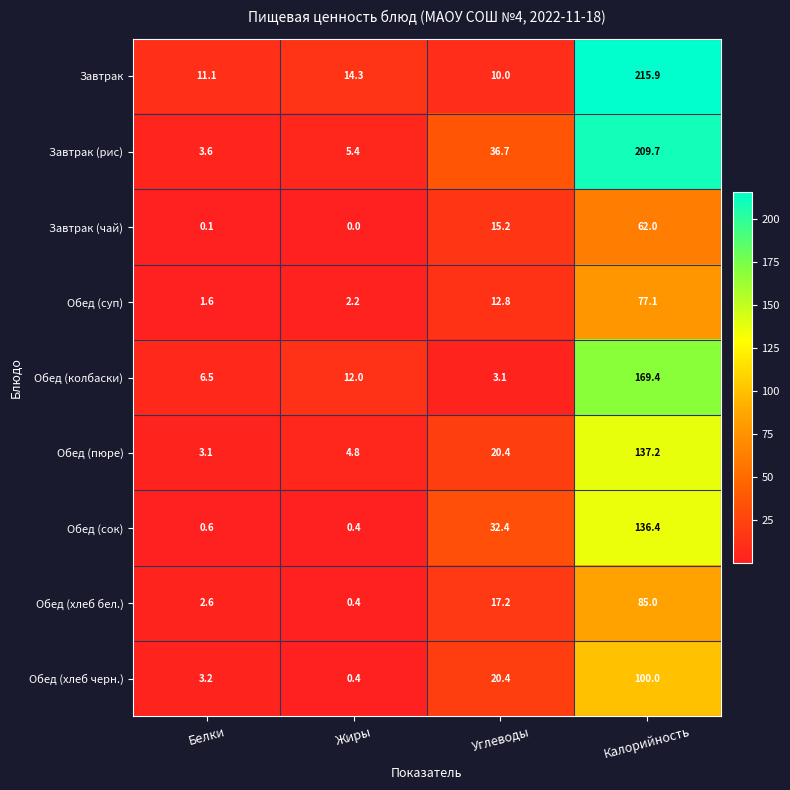

What is the spread (max minus min) of values at Белки?

11.0